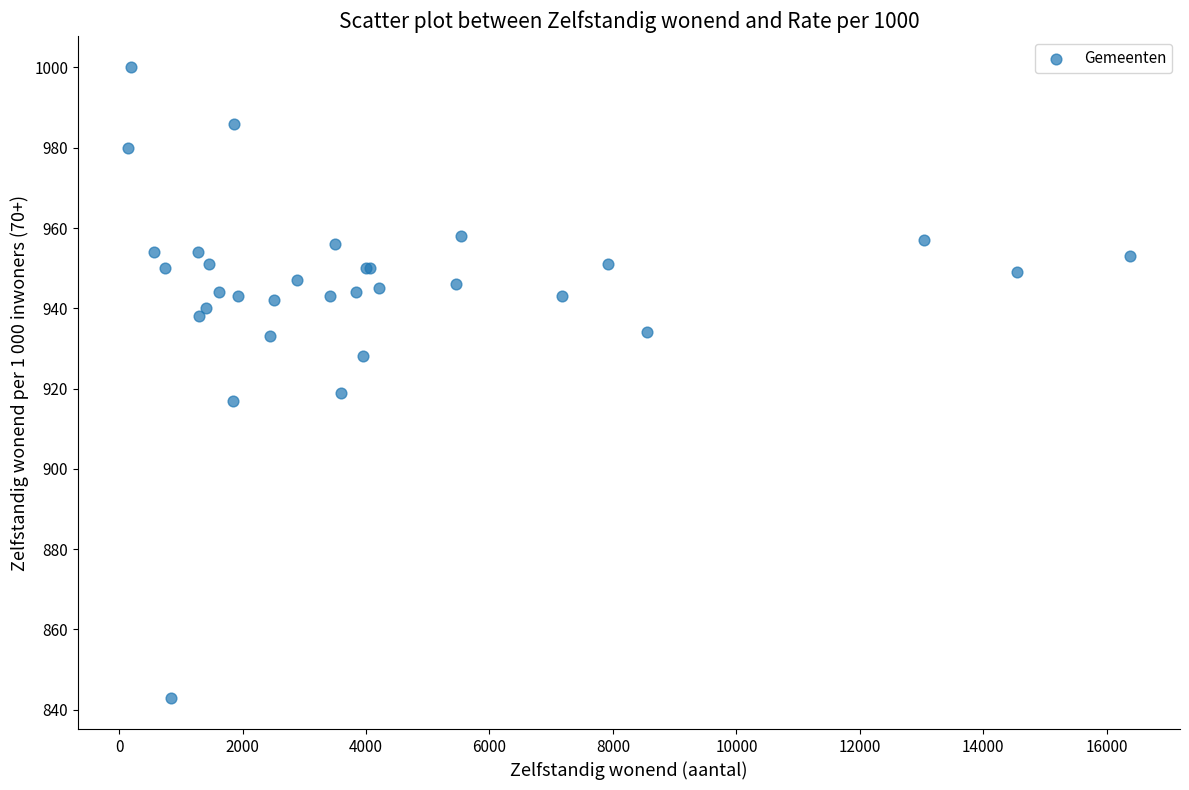

What Y value in the scatter plot is closest to 921?

919